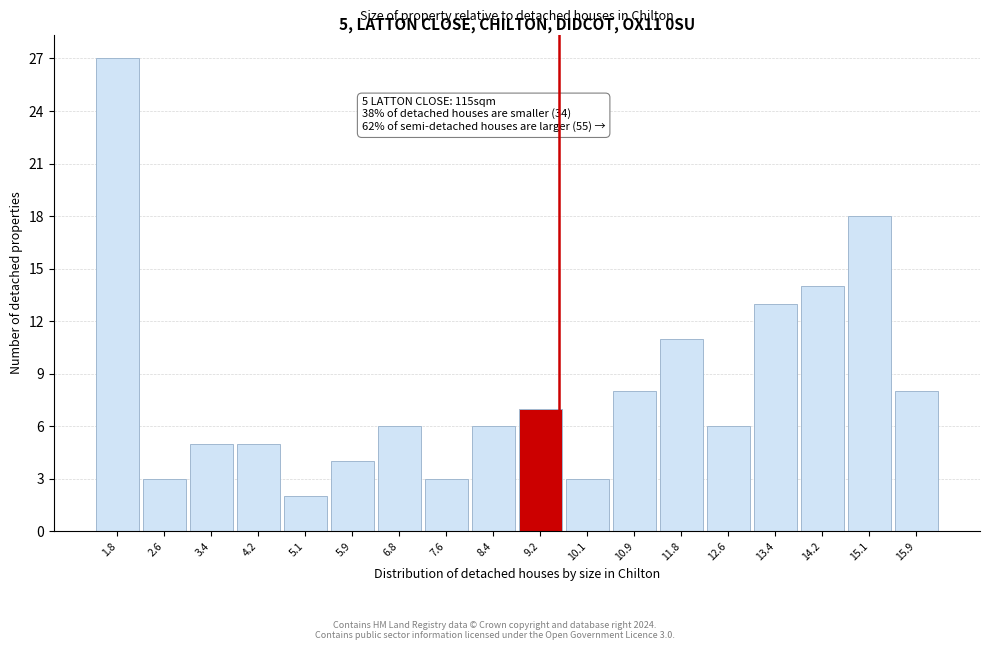

Reading left to right, transcribe all the data shown in this chart.

1.8=27	2.6=3	3.4=5	4.2=5	5.1=2	5.9=4	6.8=6	7.6=3	8.4=6	9.2=7	10.1=3	10.9=8	11.8=11	12.6=6	13.4=13	14.2=14	15.1=18	15.9=8